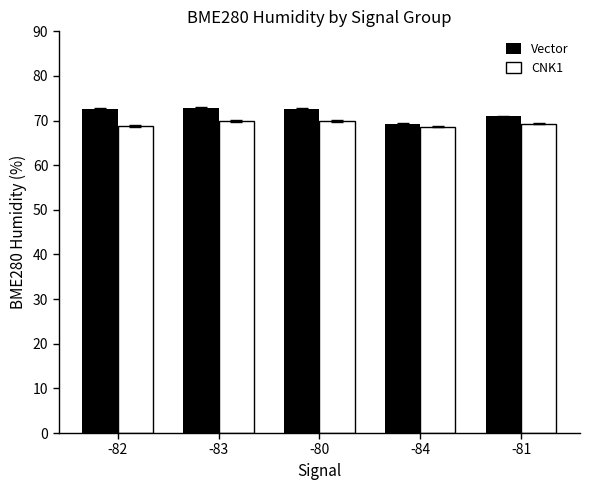

What is the approximate value of Vector at -81?

70.9